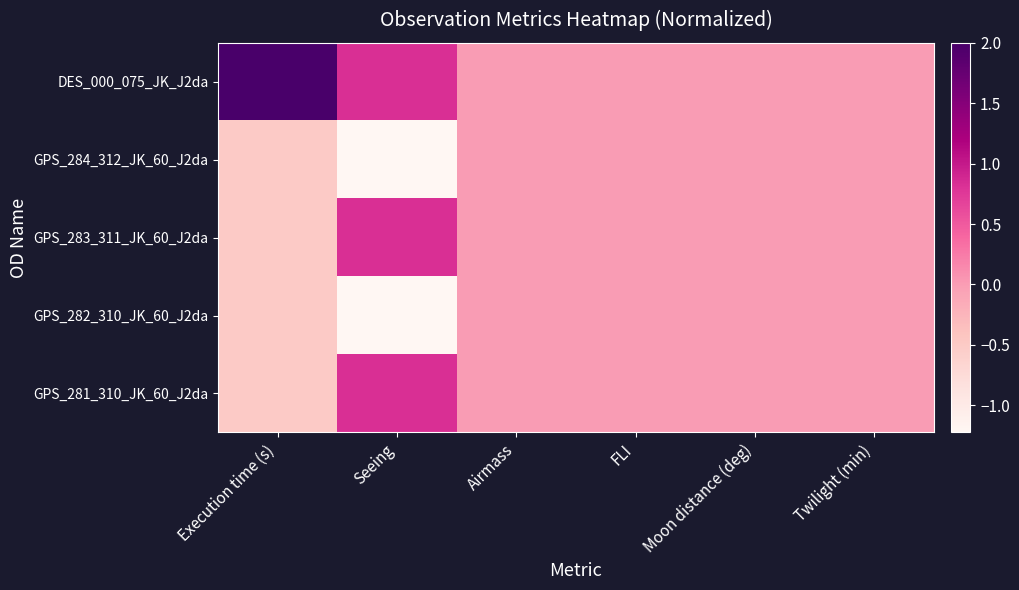

Which series has the widest spread of values?

DES_000_075_JK_J2da